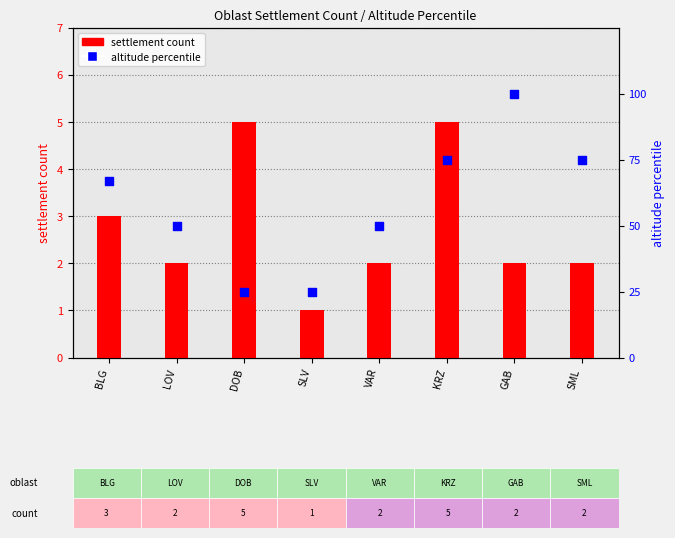

What is the total value across all series at GAB?

102